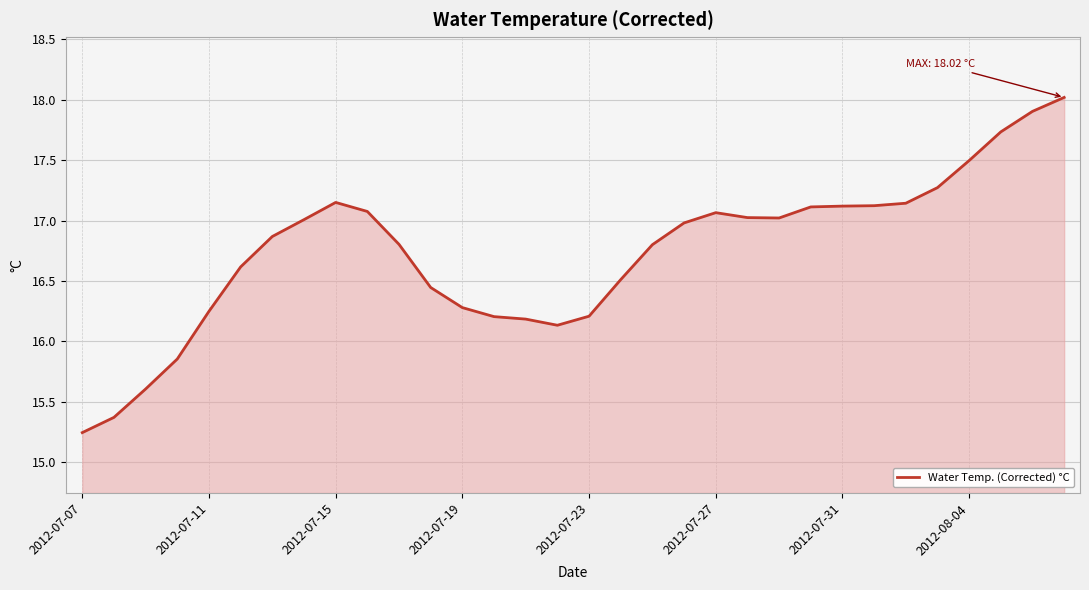

How many lines are shown in the chart?

1